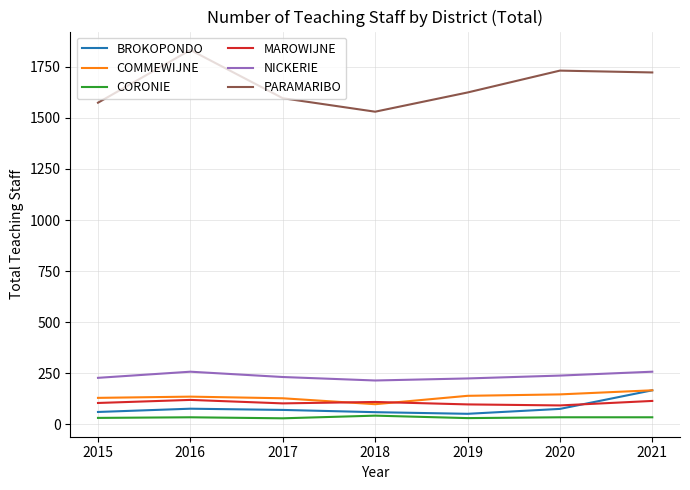

What is the difference between the second highest and minimum values in the PARAMARIBO series?

201